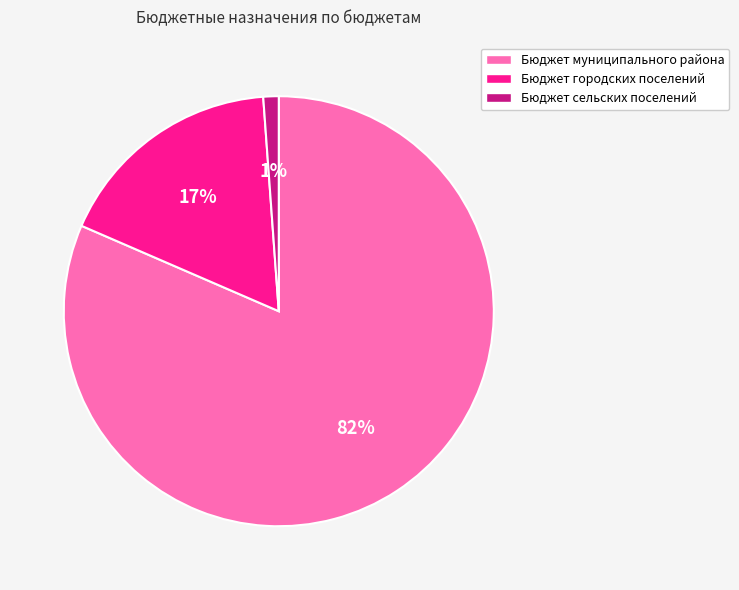

To the nearest percent, what percentage of the pie is Бюджет муниципального района?

82%